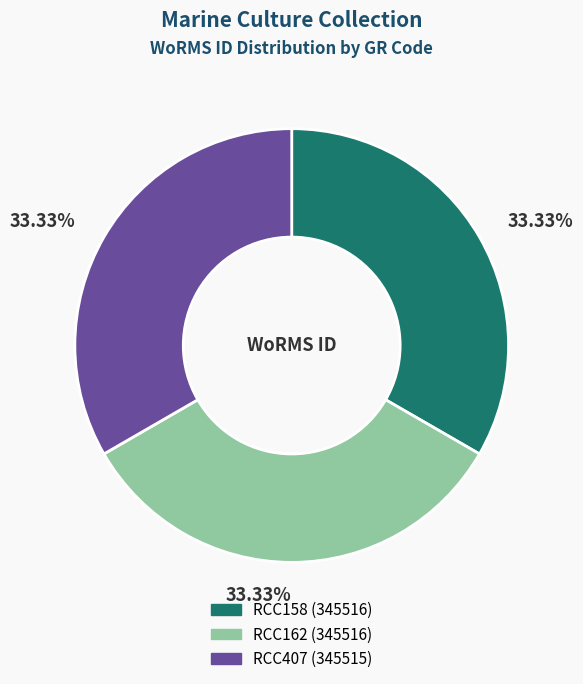

To the nearest percent, what portion does RCC158 represent?

33%